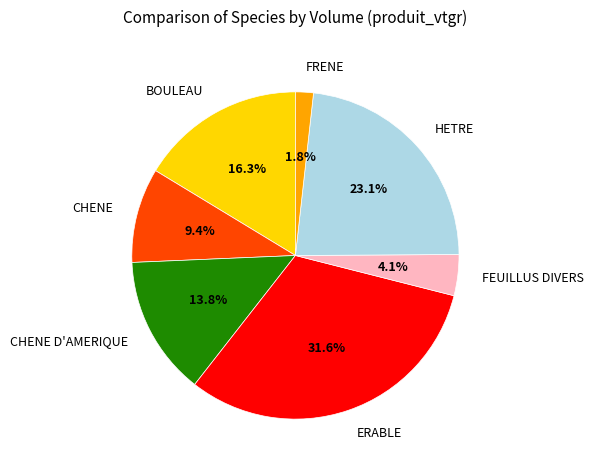

What is the largest slice in the pie chart?

ERABLE